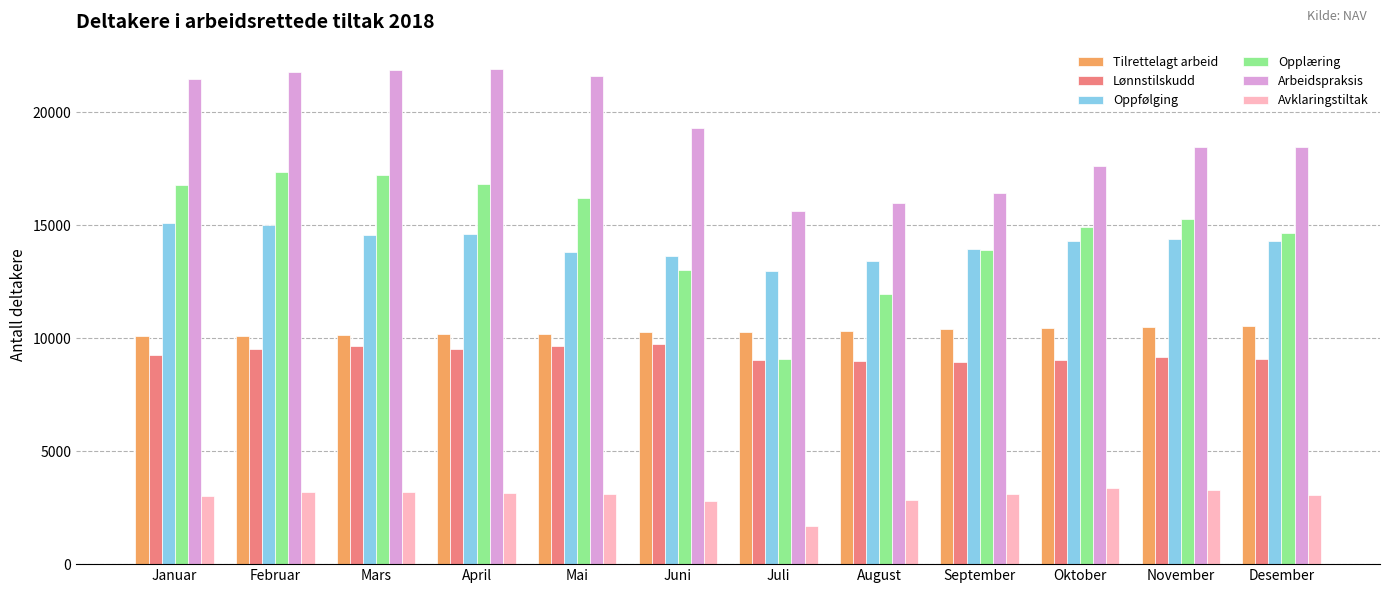

Does the chart contain any negative values?

No